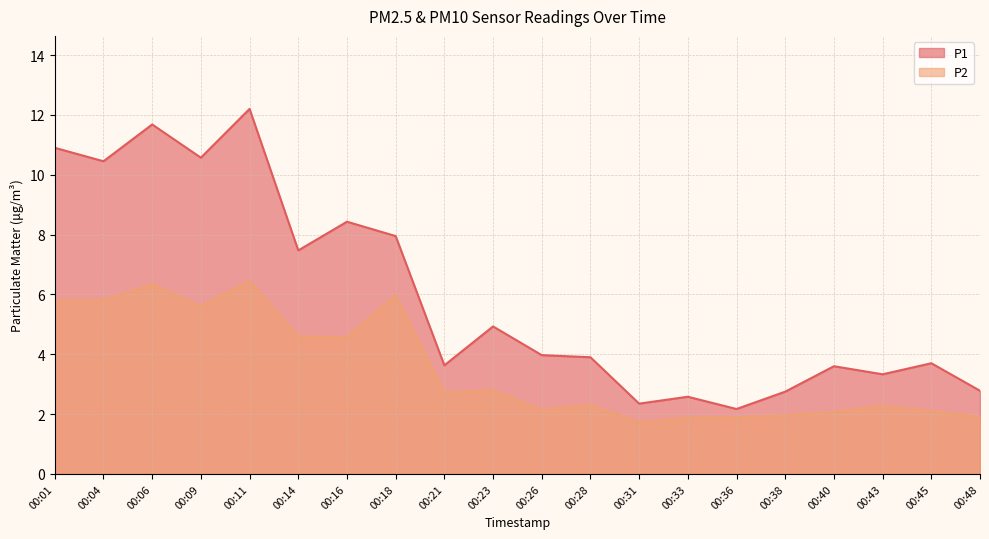

Count the number of data series in this chart.

2